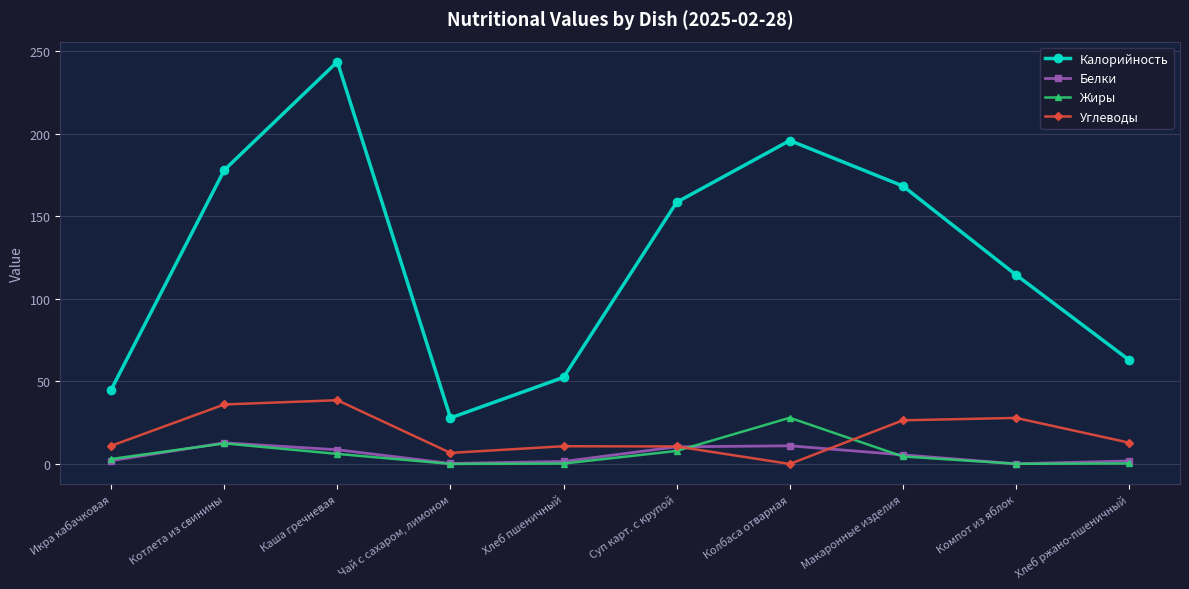

What is the greatest value displayed?

243.8